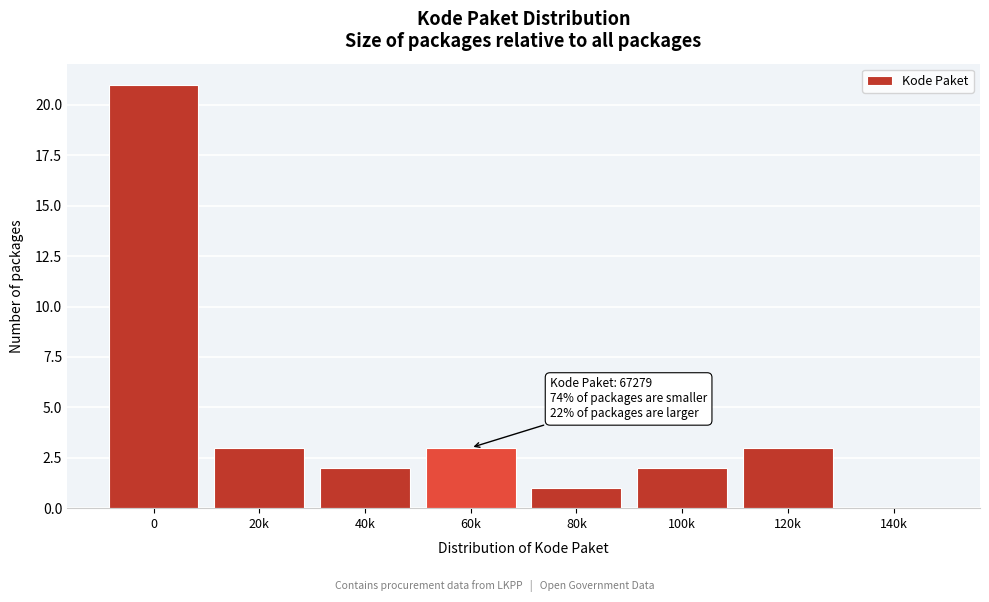

Reading left to right, transcribe all the data shown in this chart.

0=21	20k=3	40k=2	60k=3	80k=1	100k=2	120k=3	140k=0